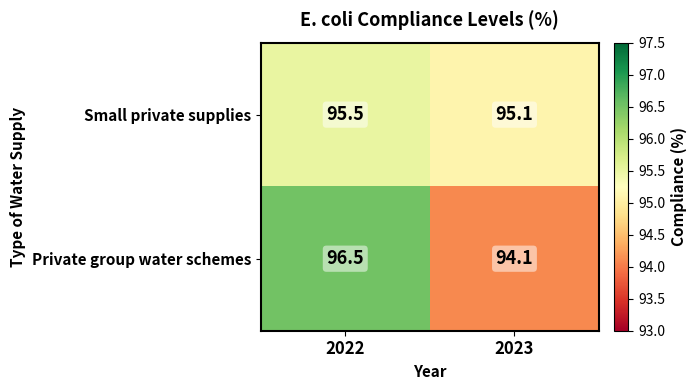

The value of Private group water schemes at 2022 is 96.5. True or false?

True